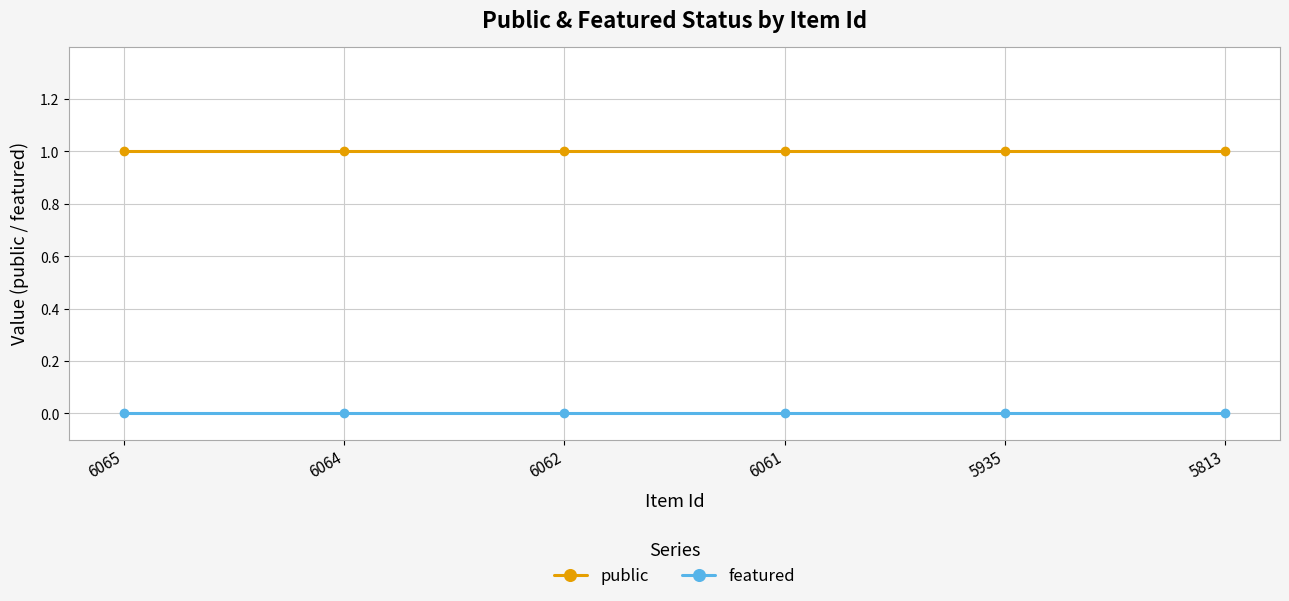

True or false: featured has a value of 0 at 5813.

True